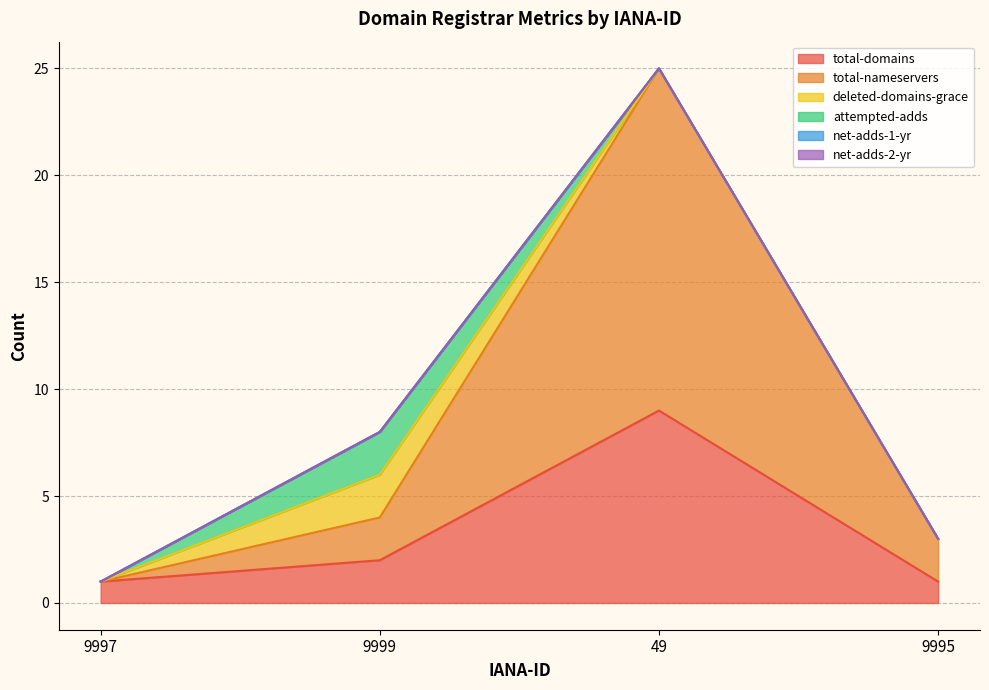

True or false: attempted-adds has a value of 2 at 9999.

True